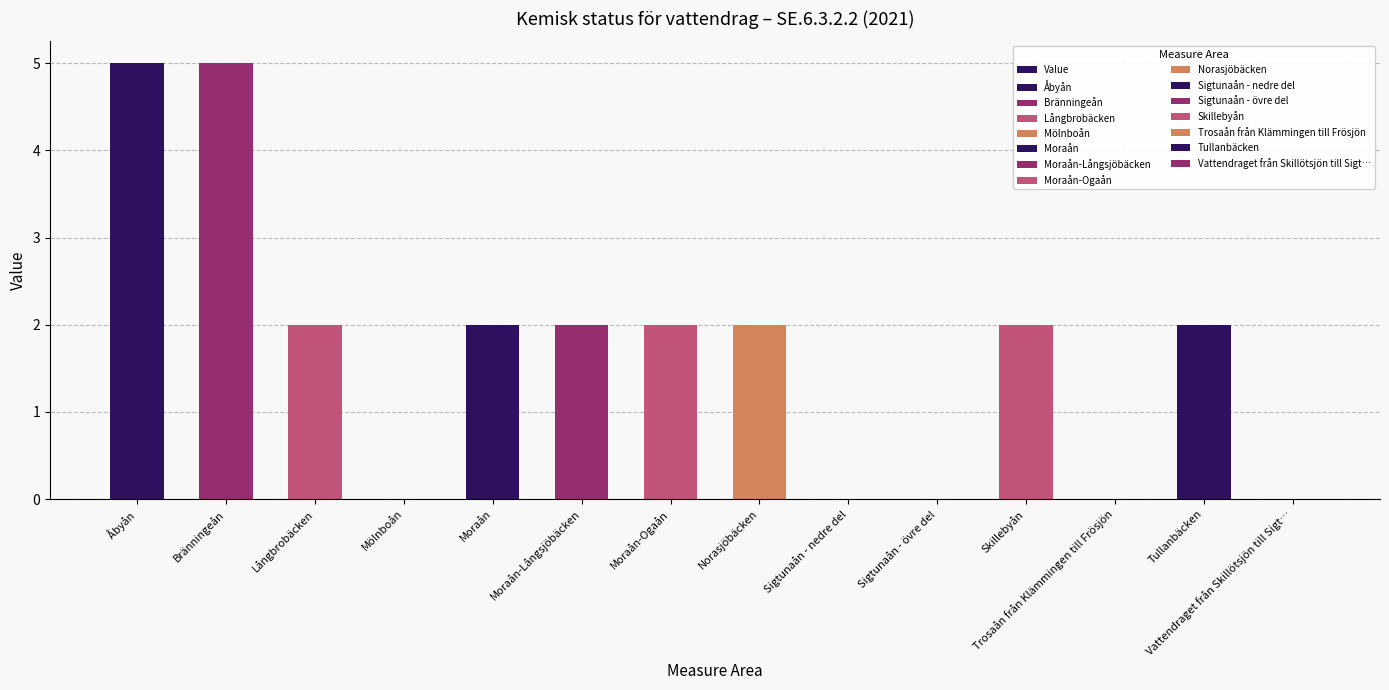

How many data points are above 2?

2